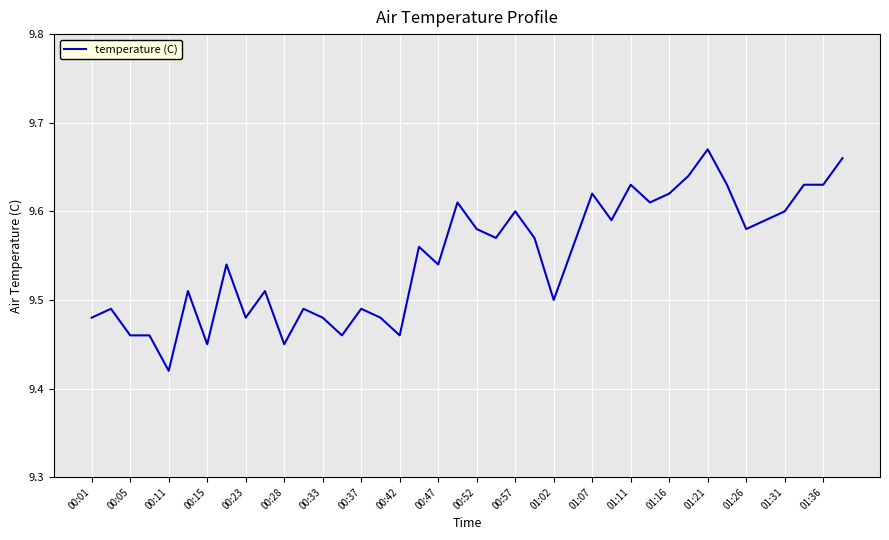

Is it true that the value at 01:02 is 9.5?

True